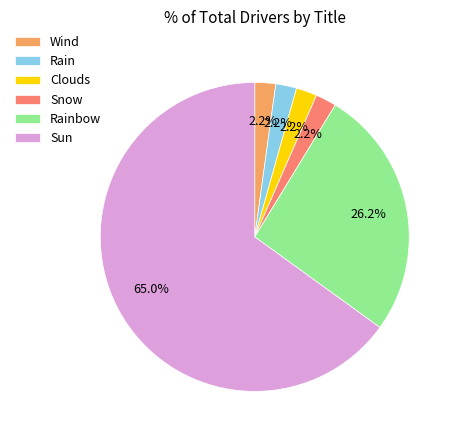

How many segments does this pie chart have?

6